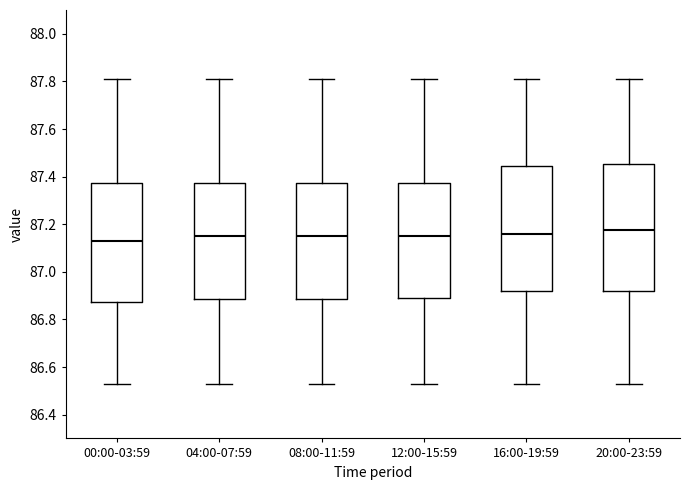

Where is the upper edge of the box for 20:00-23:59 on the y-axis? The values are not printed on the chart, so give them approximately, as read against the axis.

87.46